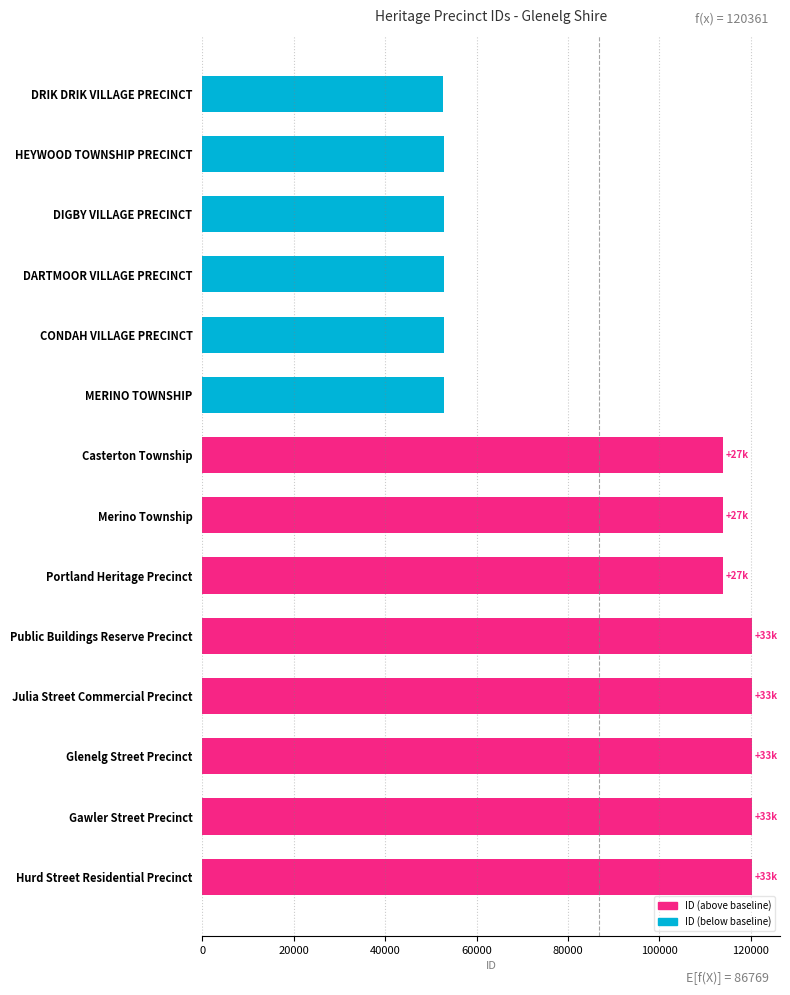

What is the smallest value displayed?

52666